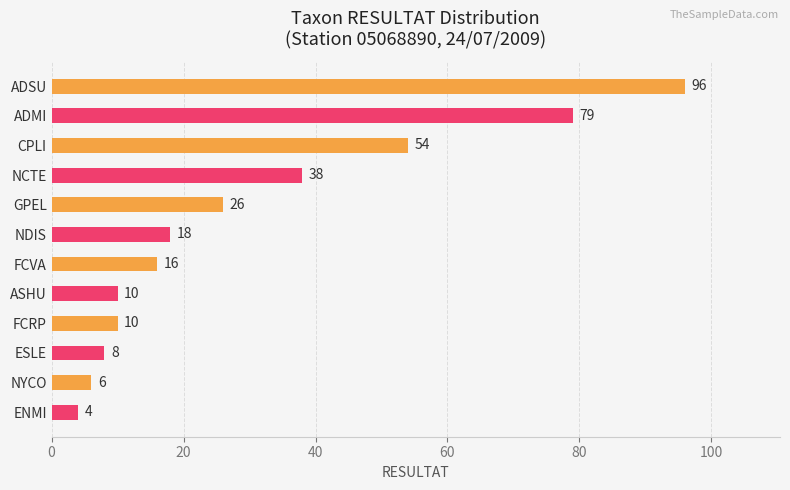

True or false: the data shows 5 at FCRP.

False